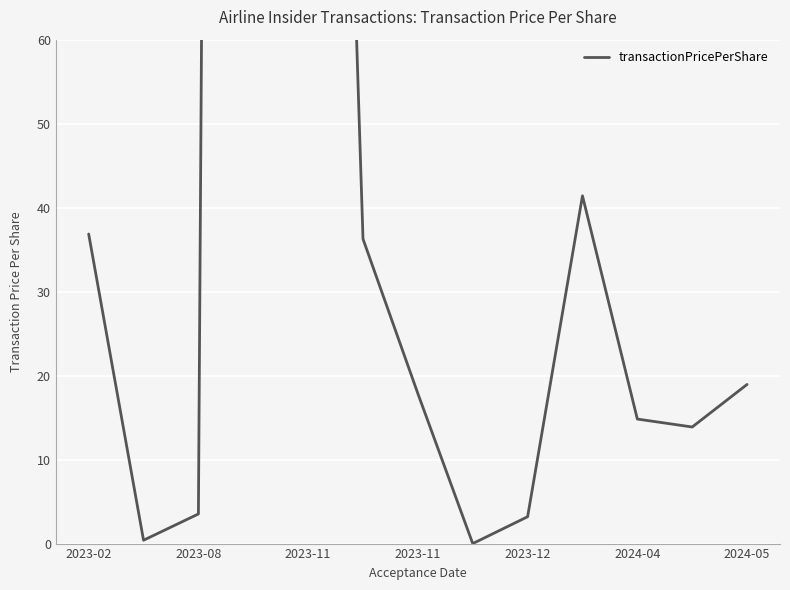

True or false: there are more than 0 points higher than both neighbors.

True